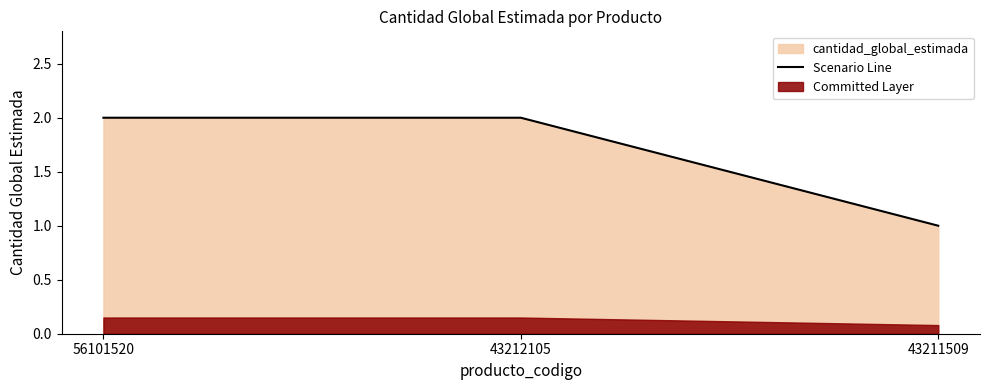

List the labels in order of value, smallest first.

43211509, 56101520, 43212105